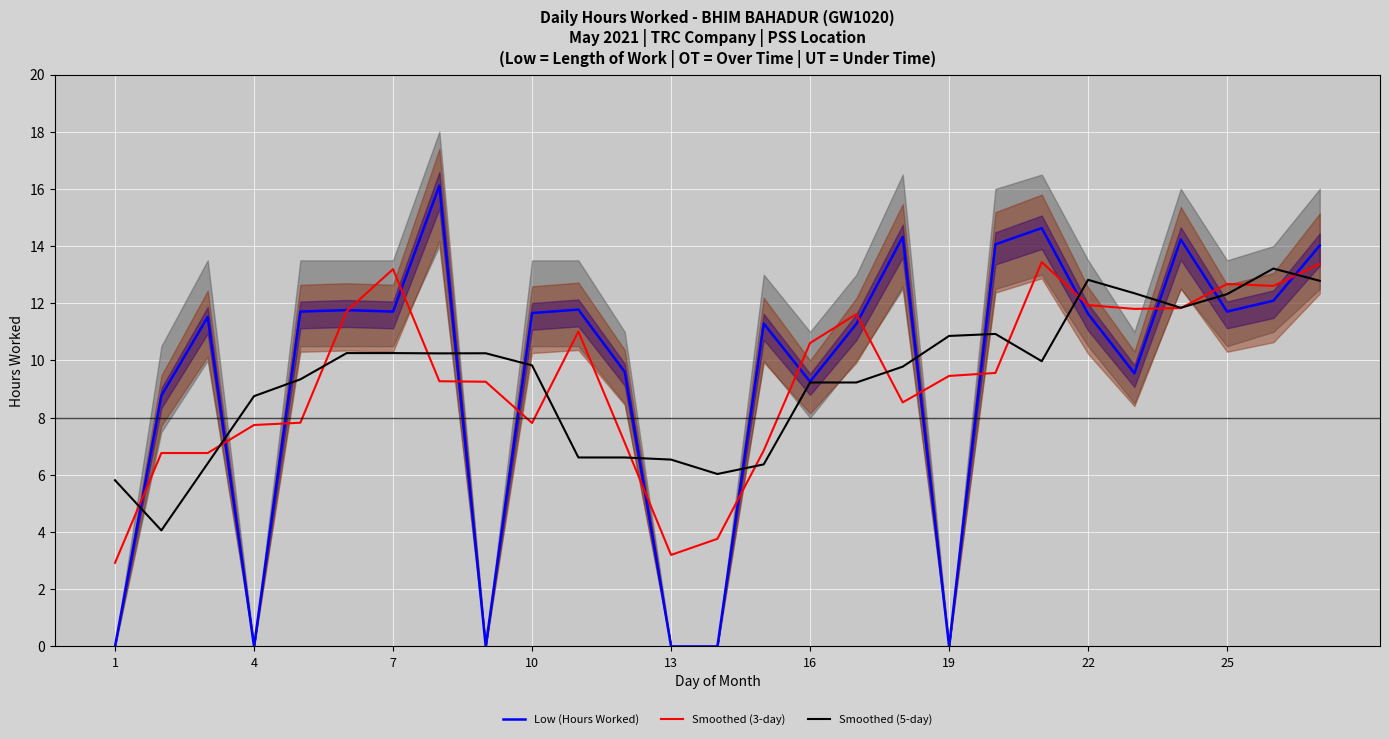

After their last crossing, which series has the higher values: Smoothed (5-day) or Low (Hours Worked)?

Low (Hours Worked)